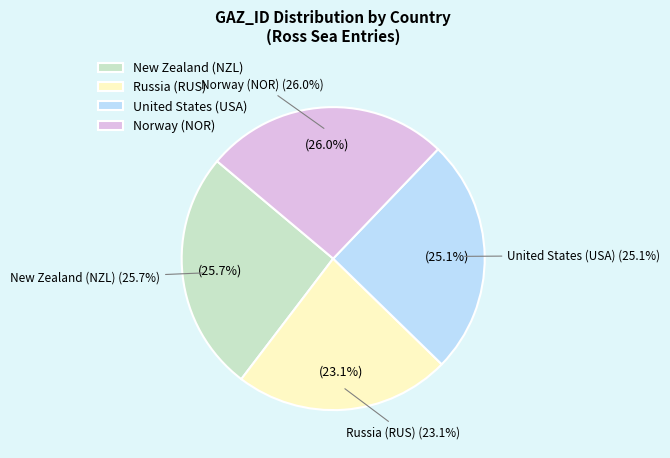

To the nearest percent, what portion does New Zealand (NZL) represent?

26%